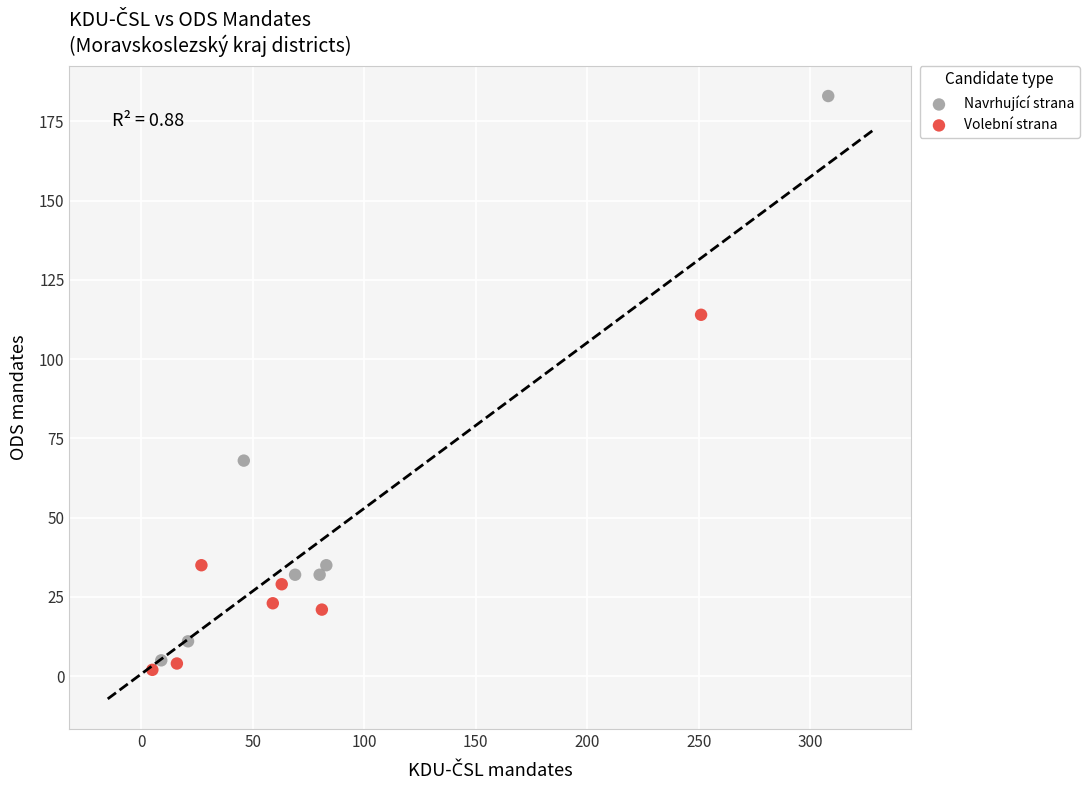

What are all the series names shown in the legend?

Navrhující strana, Volební strana